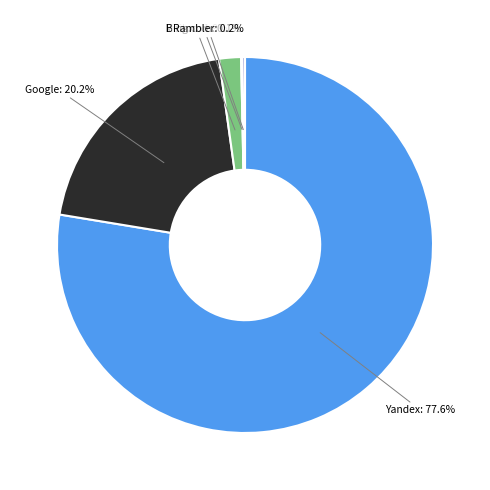

What percentage is NOT represented by Yandex: 77.6%?

22.4%